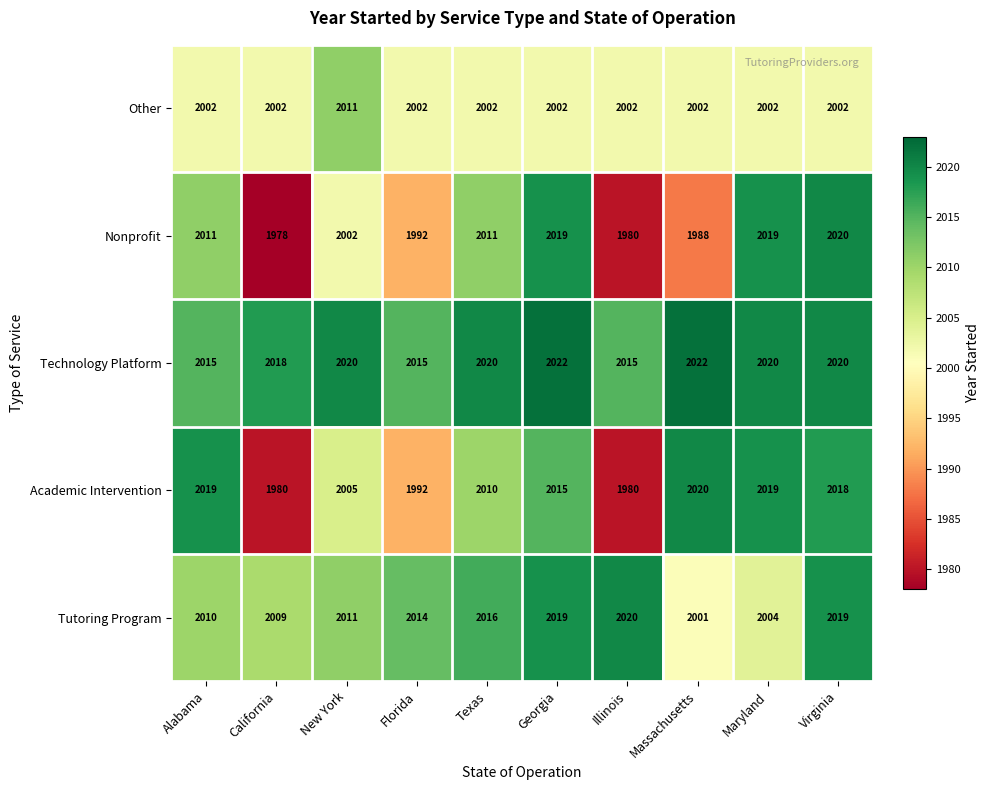

Where is Tutoring Program nearest to the value 2010?

Alabama